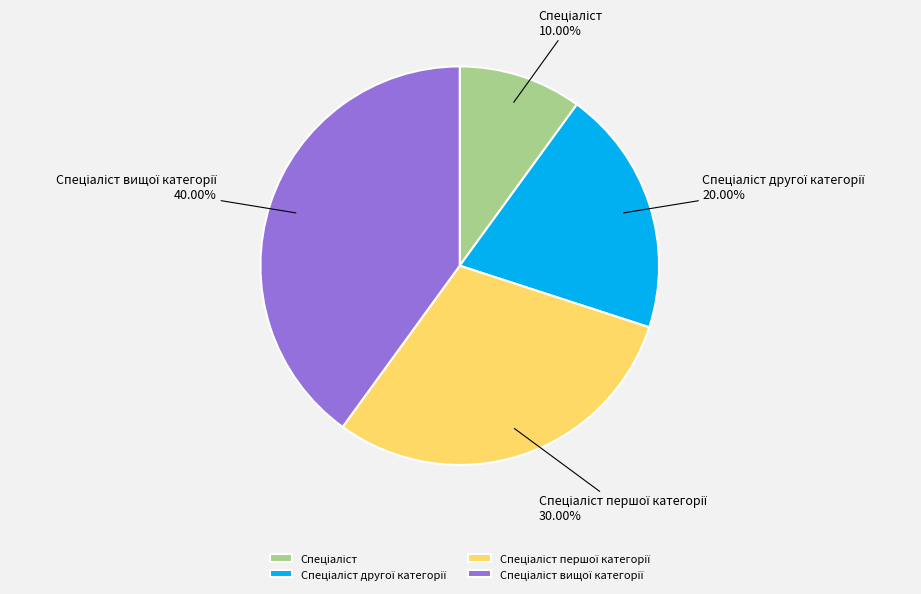

How many slices are in this pie chart?

4